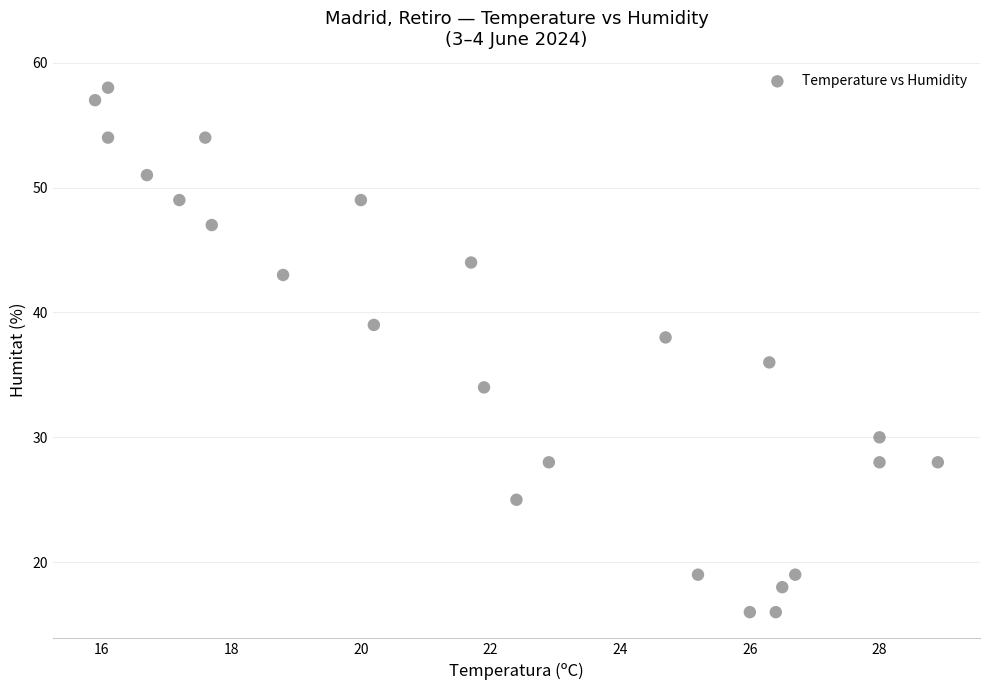

What is the range of Y values (max minus min)?

42